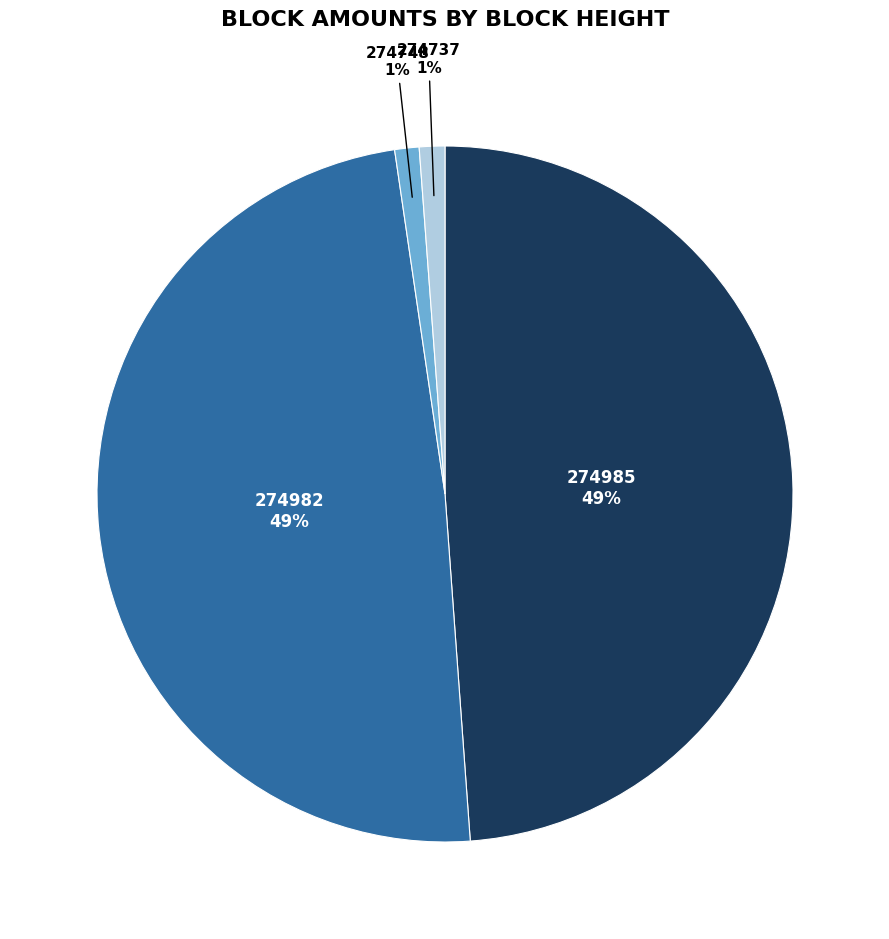

To the nearest percent, what is the difference between the largest and smallest slice percentages?

48%